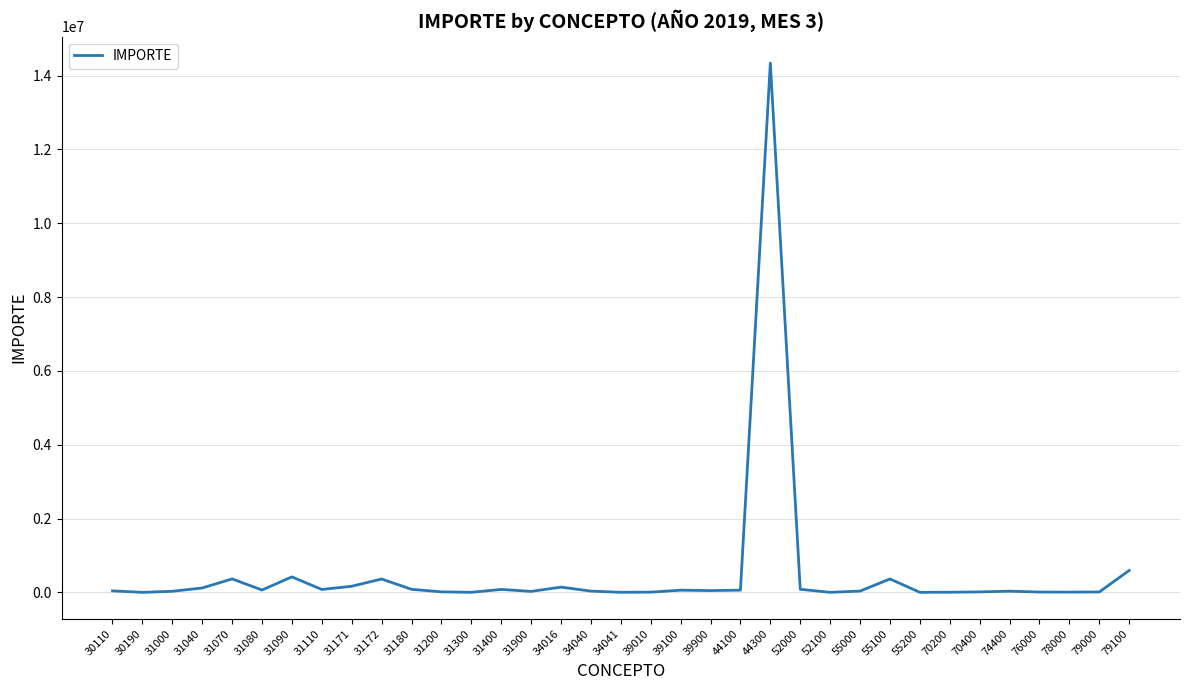

What is the maximum value shown in the chart?

14339178.3